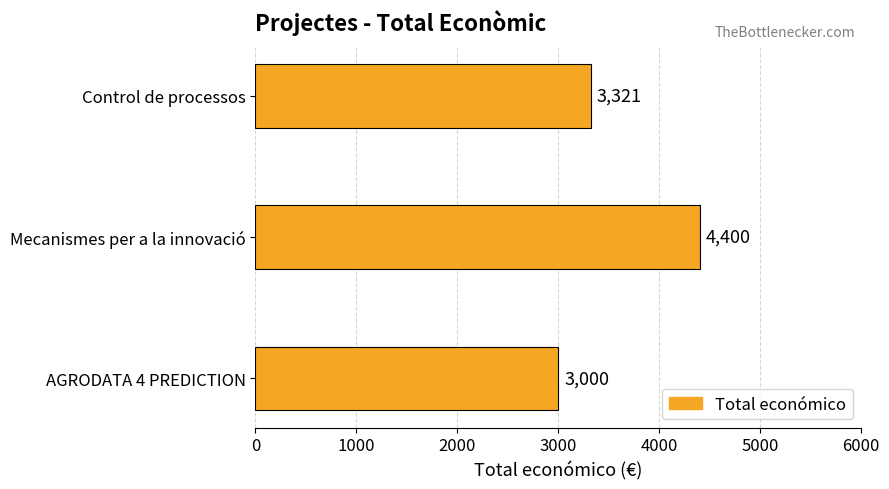

How many categories are shown in the chart?

3